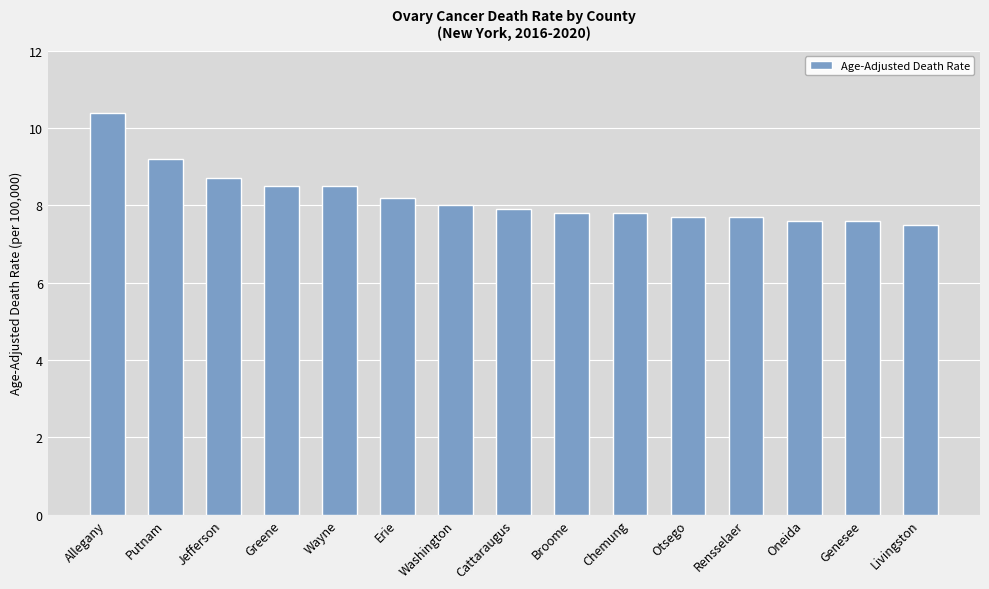

How many bars are there in total?

15